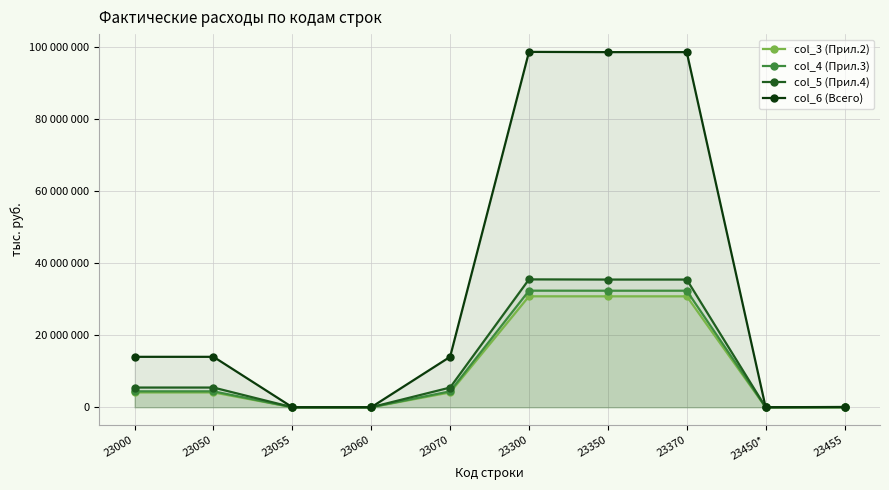

What is the spread (max minus min) of values at 23070?

9870804